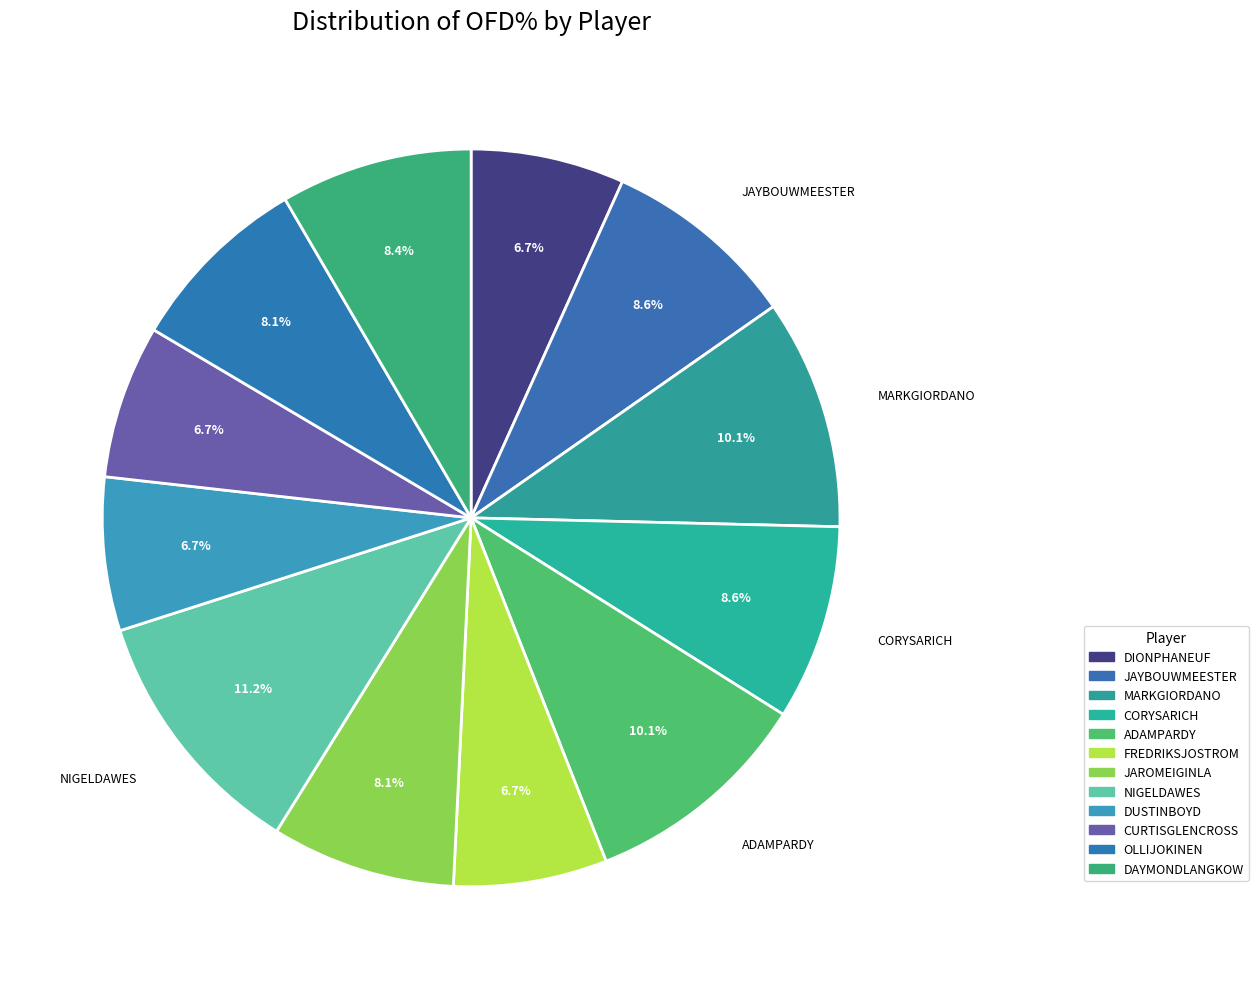

What percentage is NOT represented by DAYMONDLANGKOW?

91.6%